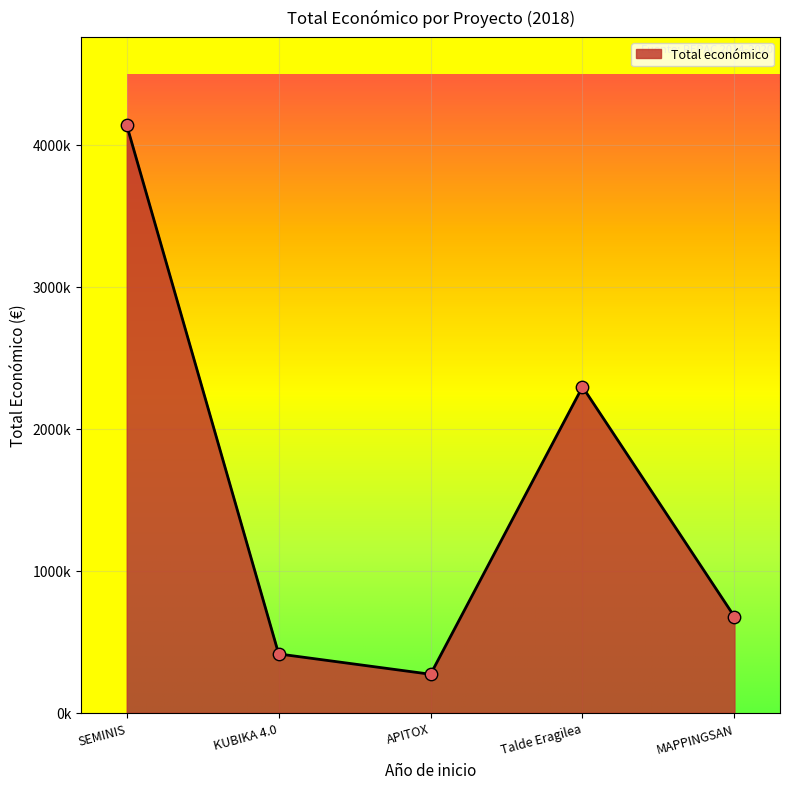

Is this an area chart (filled region under the line)?

Yes